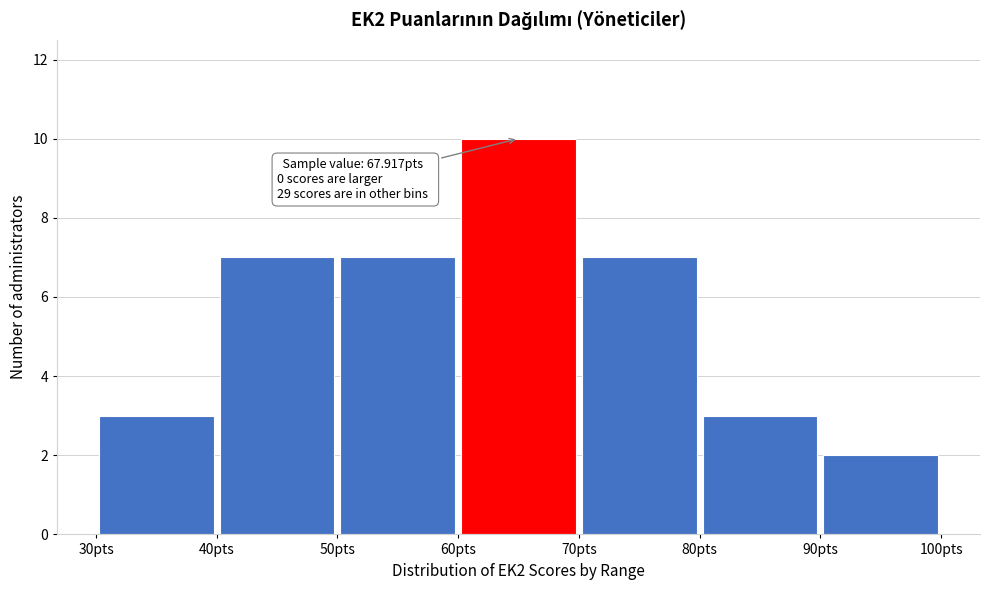

Over which range of the x-axis is the bar tallest?

60 to 70